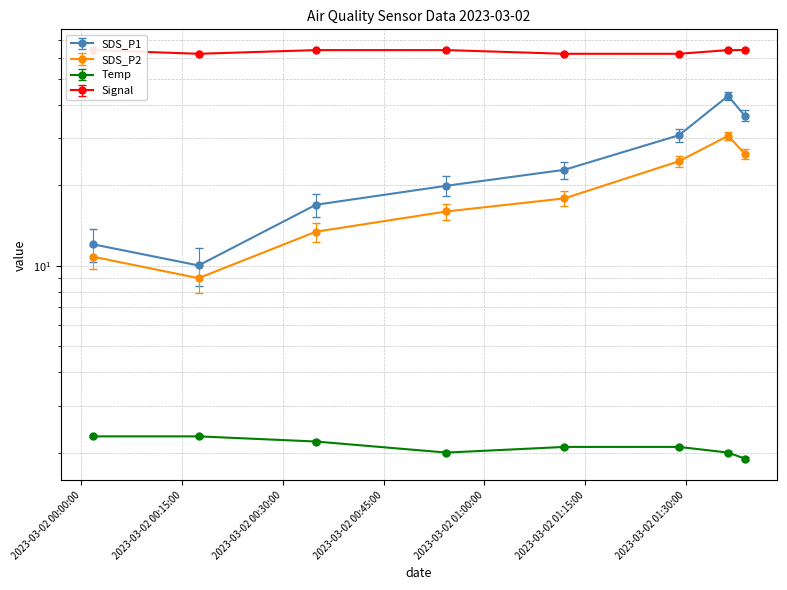

Between 2023/03/02 00:17:26 and 2023/03/02 01:38:44, which is larger?

2023/03/02 01:38:44